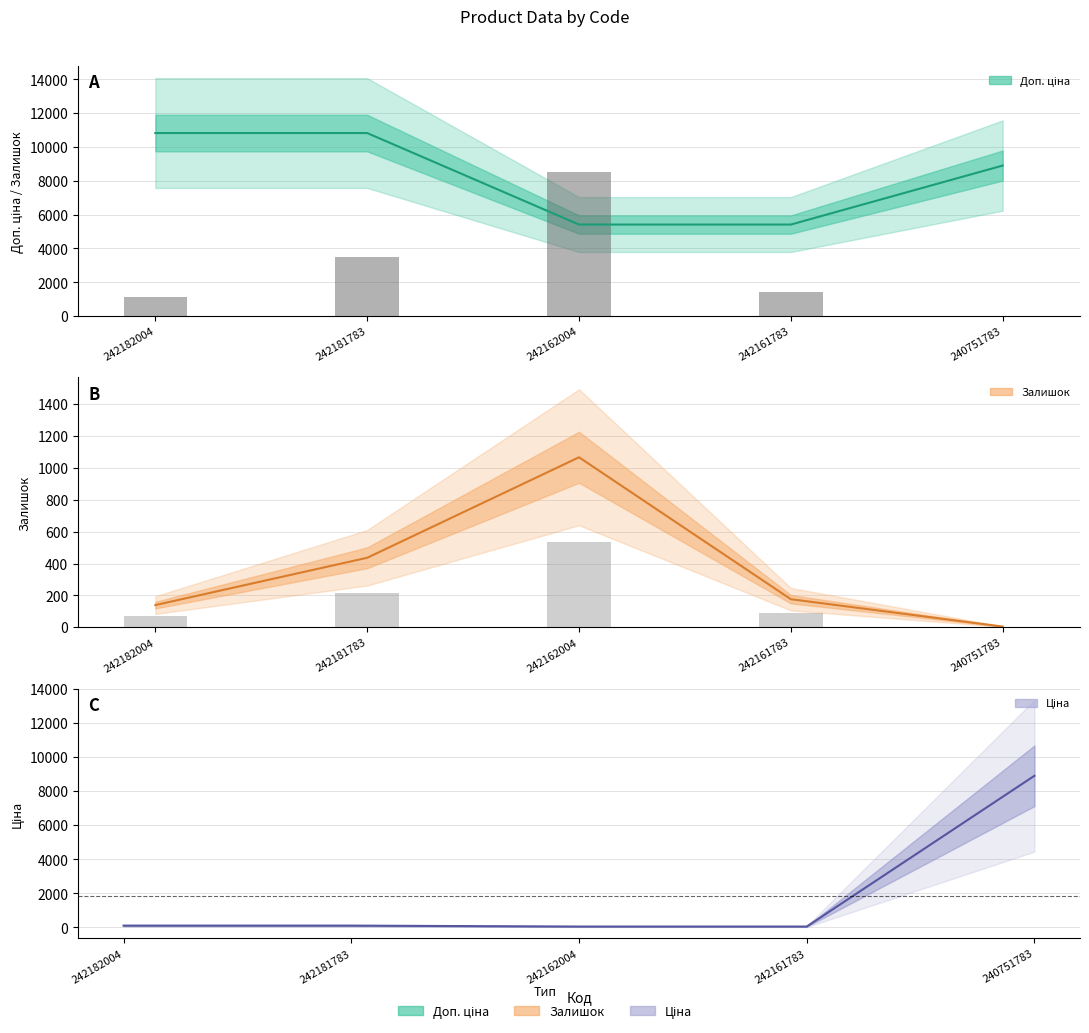

Is the value of Доп. ціна at 242162004 greater than the value of Залишок at 242181783?

Yes